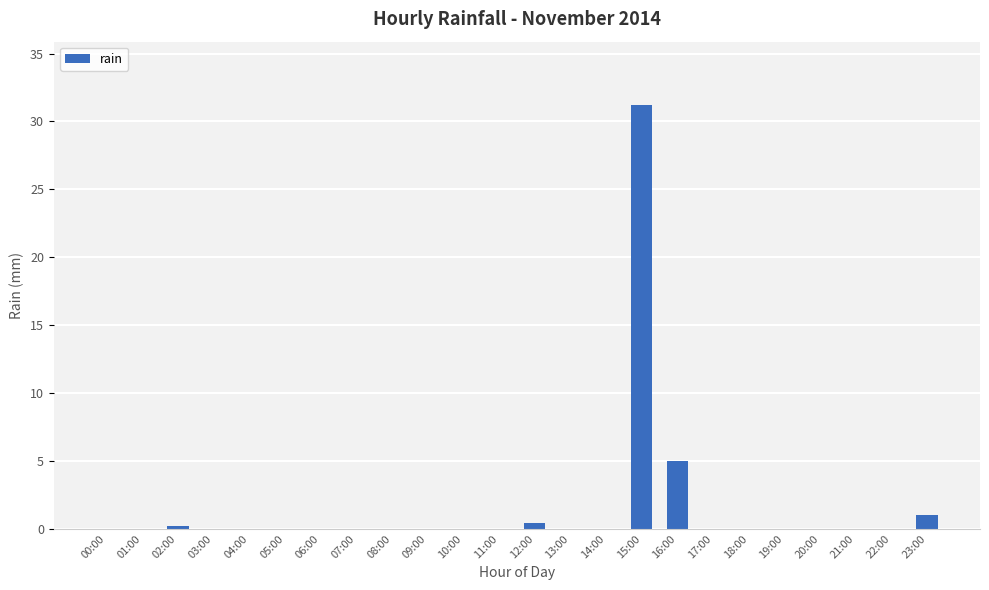

At which label is the value closest to 15?

16:00